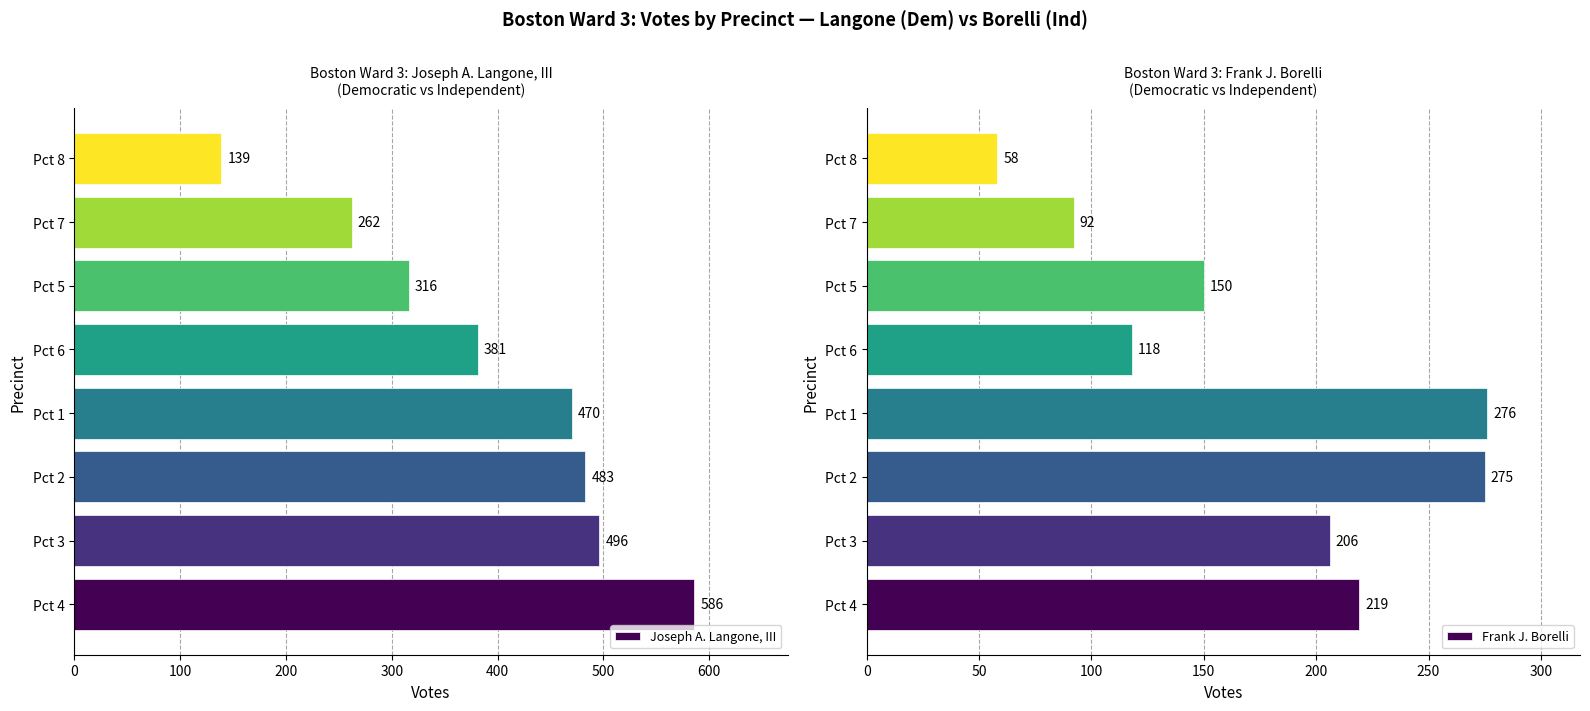

What is the value of the Joseph A. Langone, III bar at the 5th from the left?

381